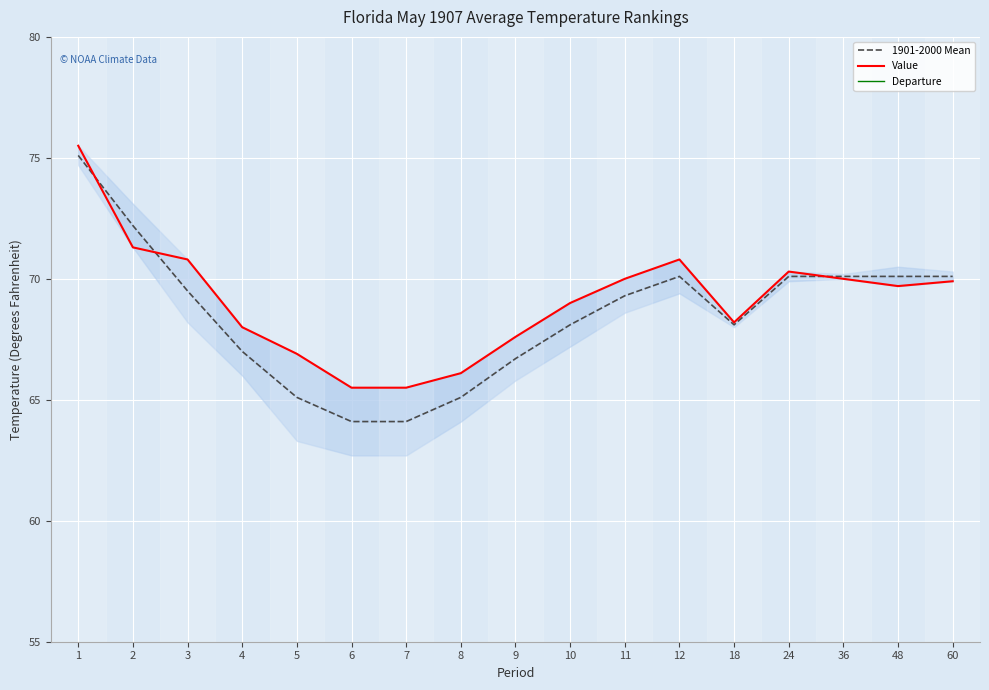

What are all the series names shown in the legend?

1901-2000 Mean, Value, Departure